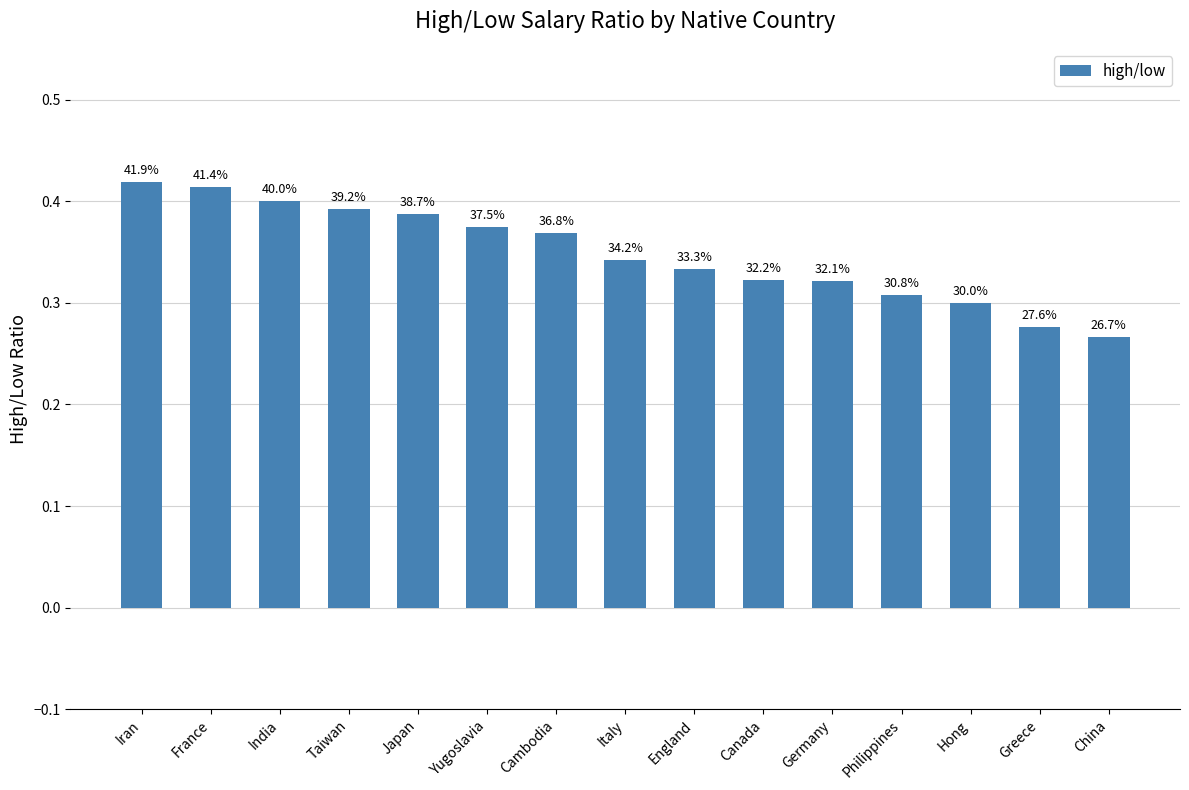

Reading right to left, what are all the values shown in this chart?

0.3	0.3	0.3	0.3	0.3	0.3	0.3	0.3	0.4	0.4	0.4	0.4	0.4	0.4	0.4